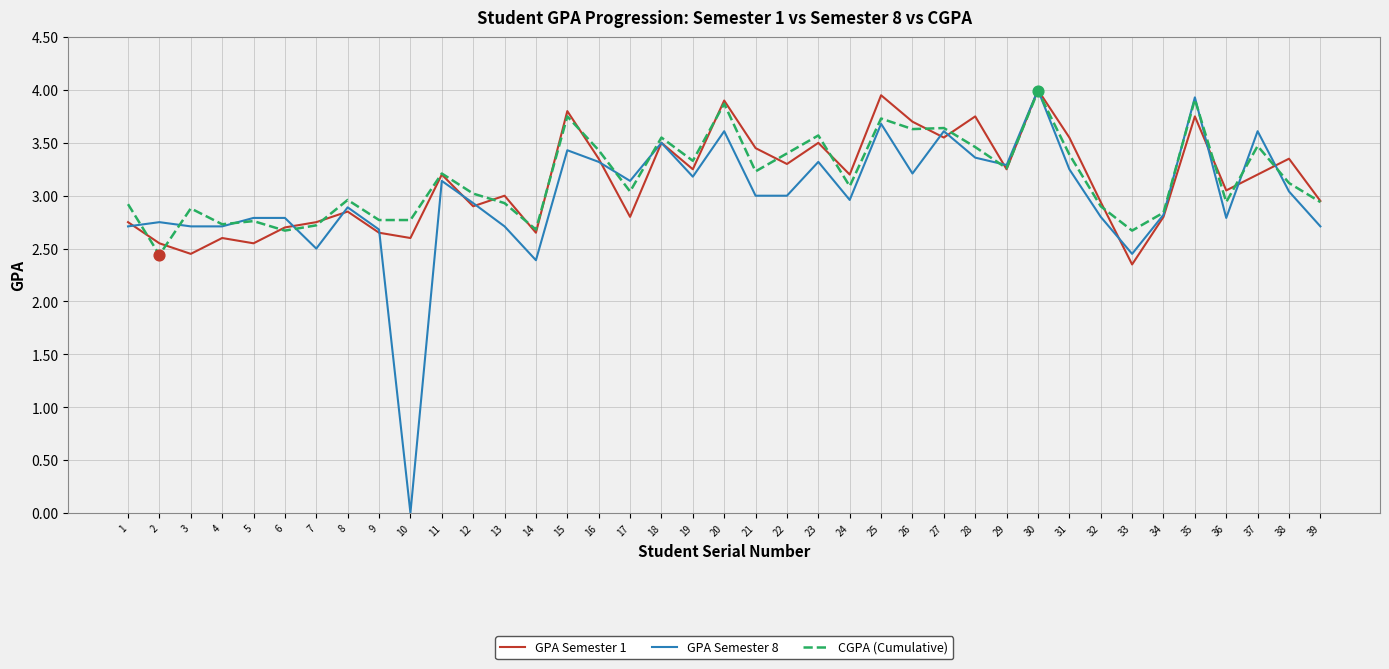

Which series has the widest spread of values?

GPA Semester 8